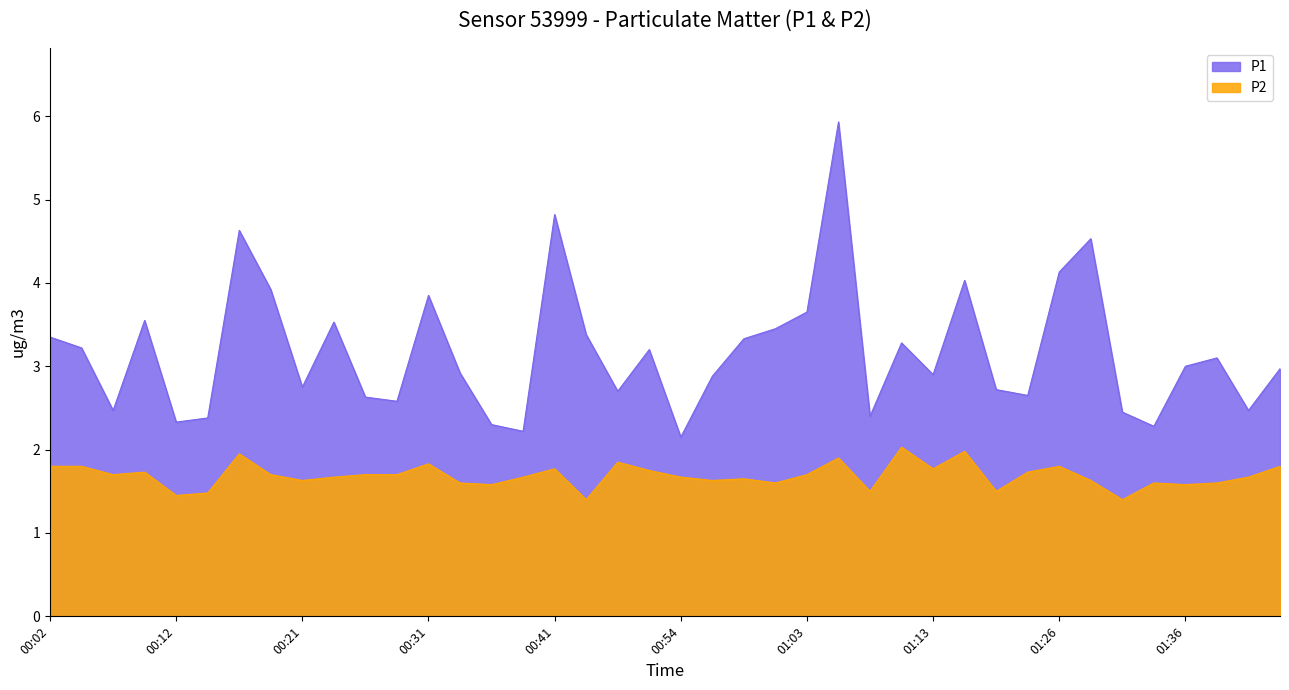

What value does the P2 series have at 01:16?

2.0